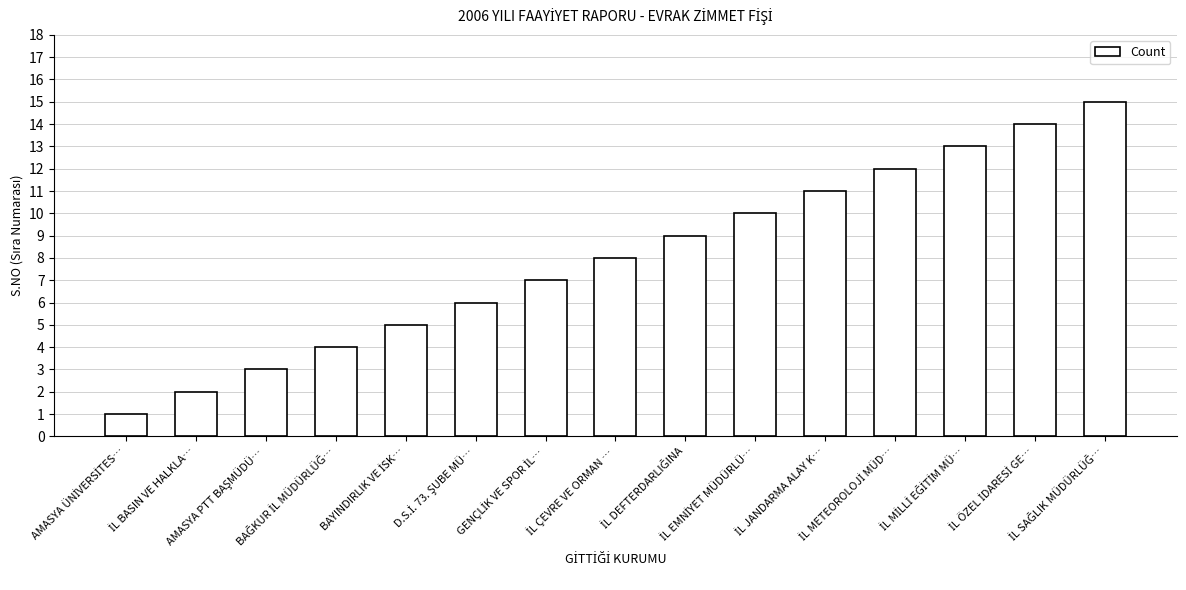

What is the greatest value displayed?

15